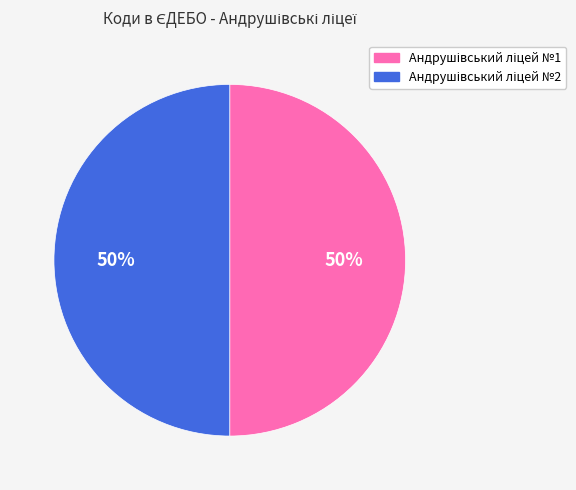

To the nearest percent, what is the average slice percentage?

50%